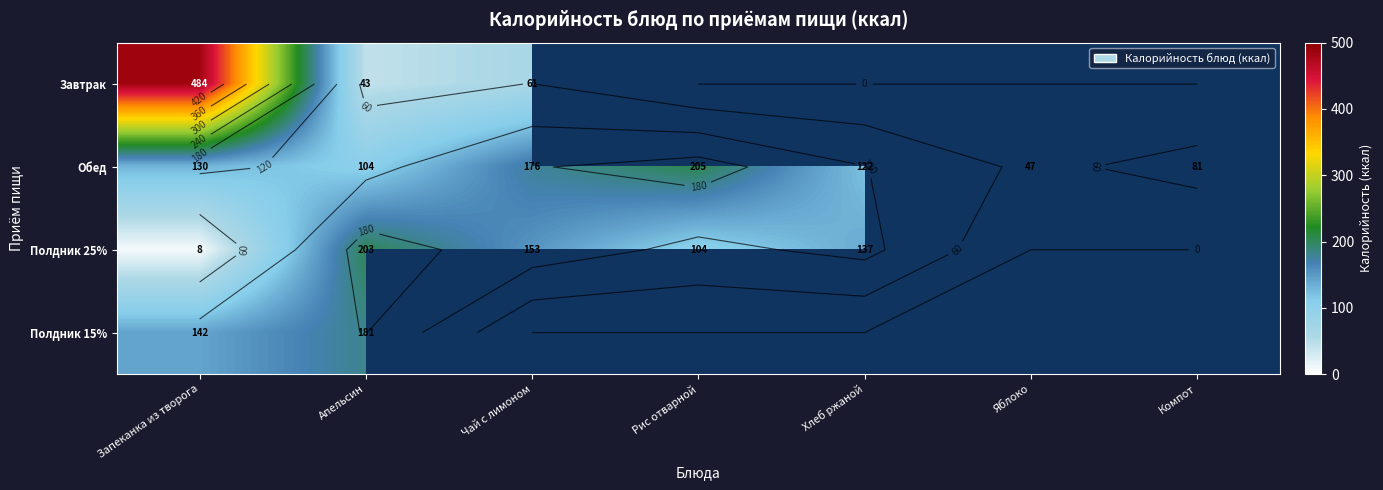

Which series has the largest total across all categories?

Обед